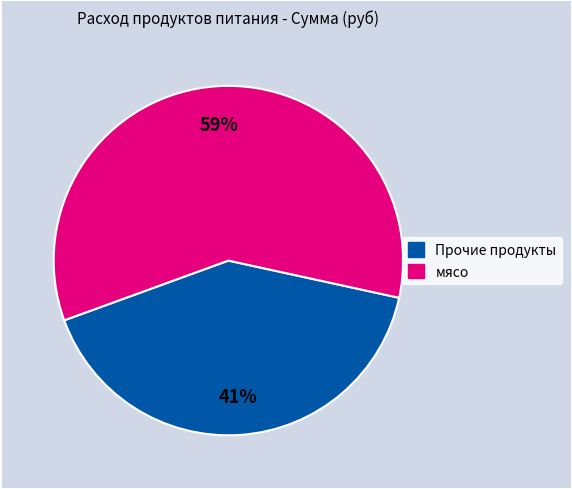

Is there a majority slice in this chart?

Yes